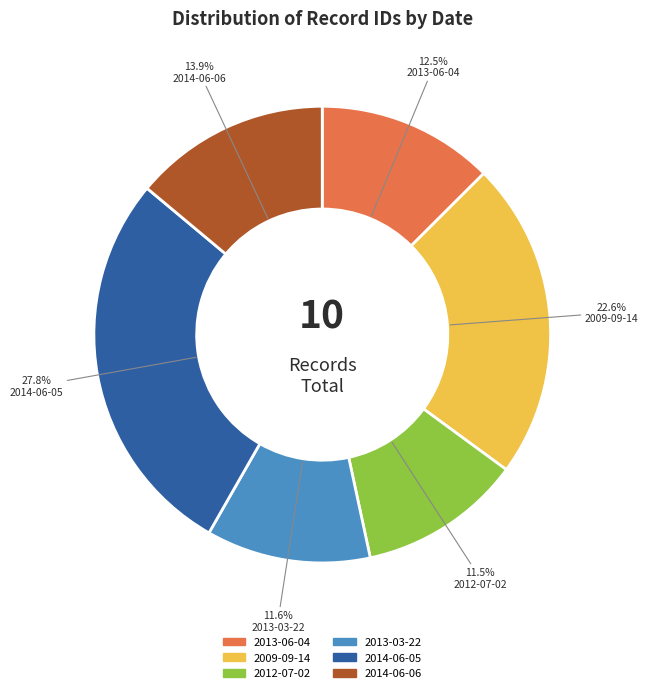

How much of the chart is everything except 2014-06-06?

86.1%